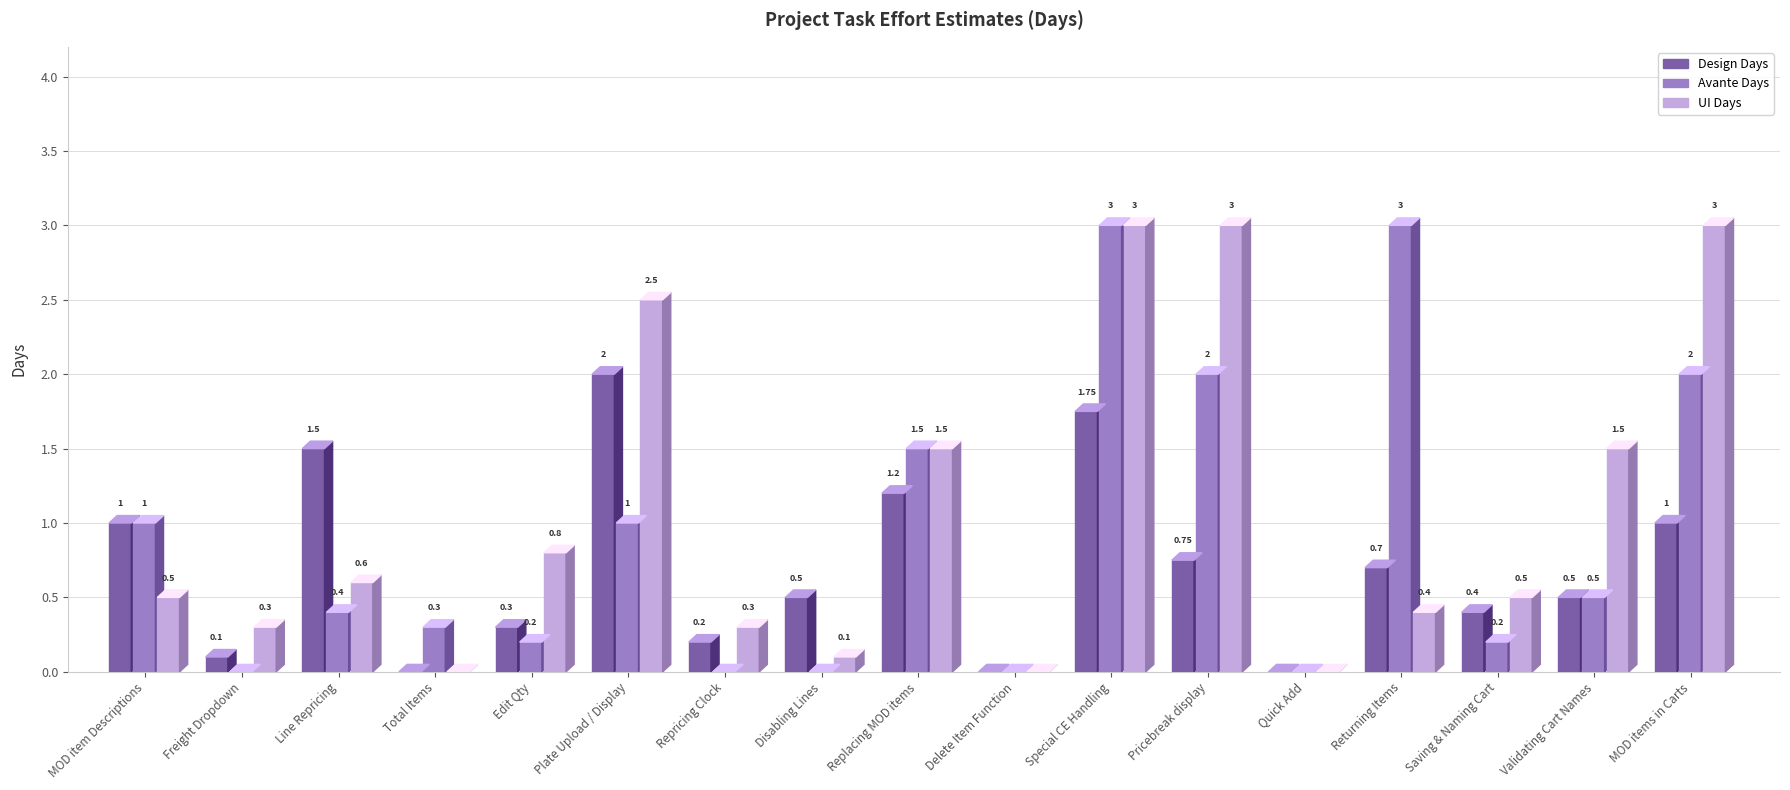

The UI Days series shows 2.3 at Validating Cart Names. True or false?

False